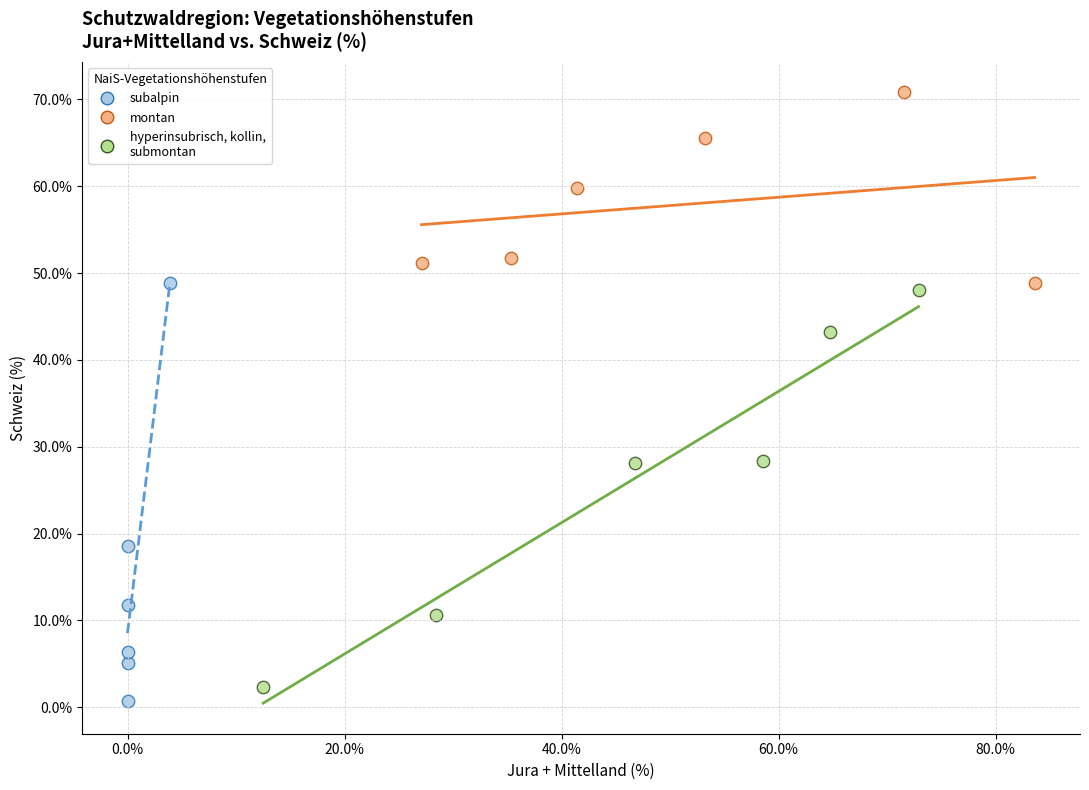

Which series contains the highest Y value?

montan